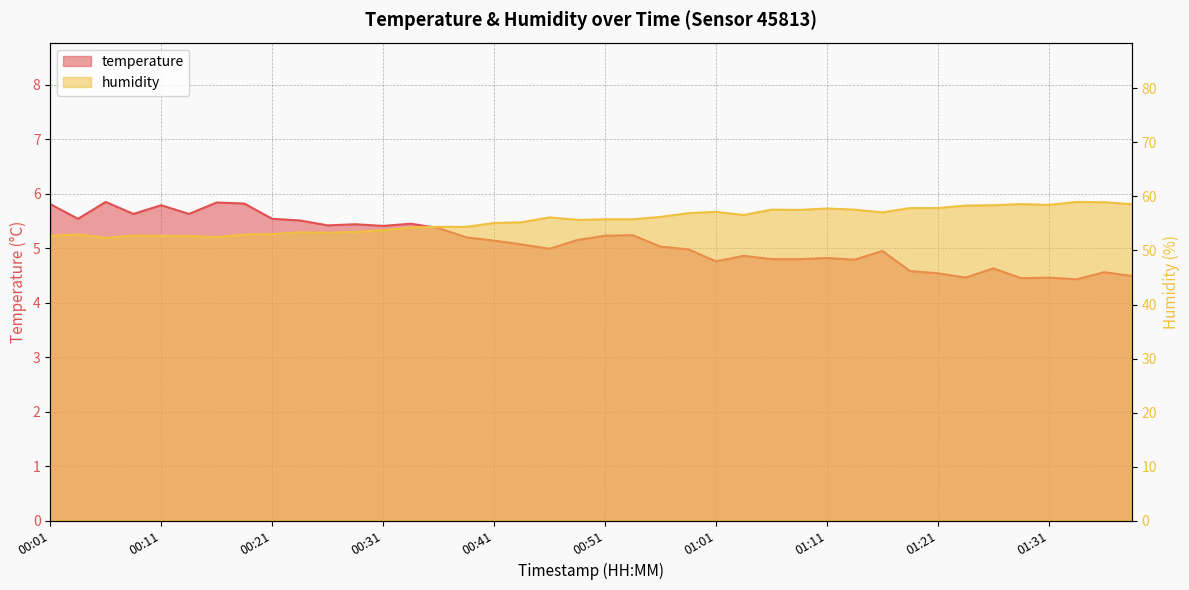

Which series changed the most between 00:38 and 01:21?

humidity